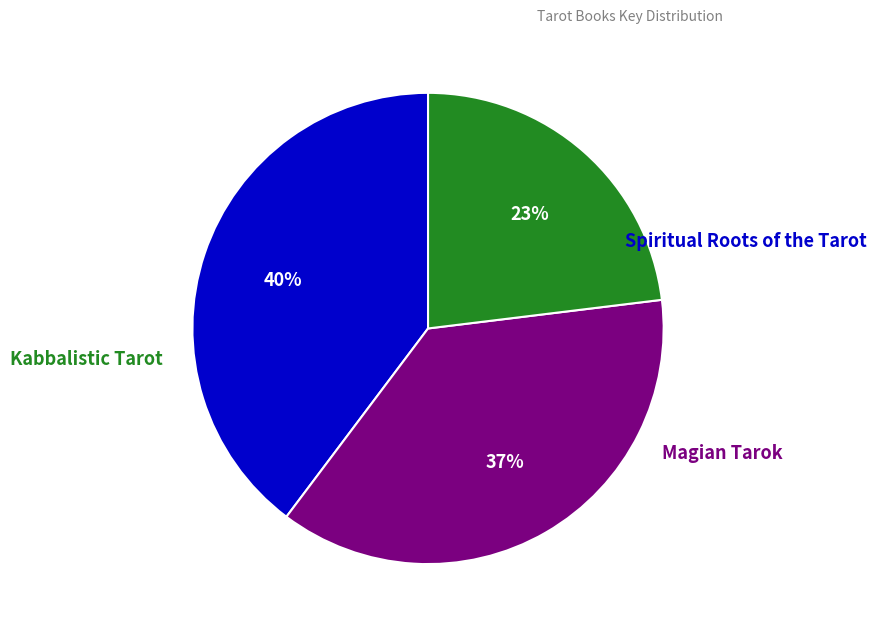

To the nearest percent, what is the average slice percentage?

33%